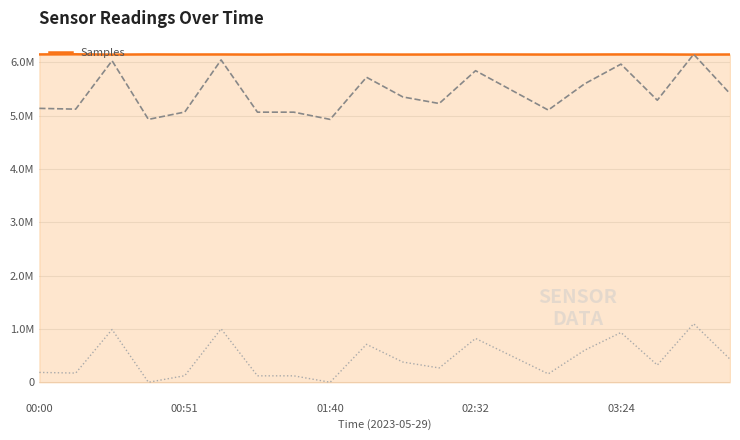

What is the spread (max minus min) of values at 13?

6127075